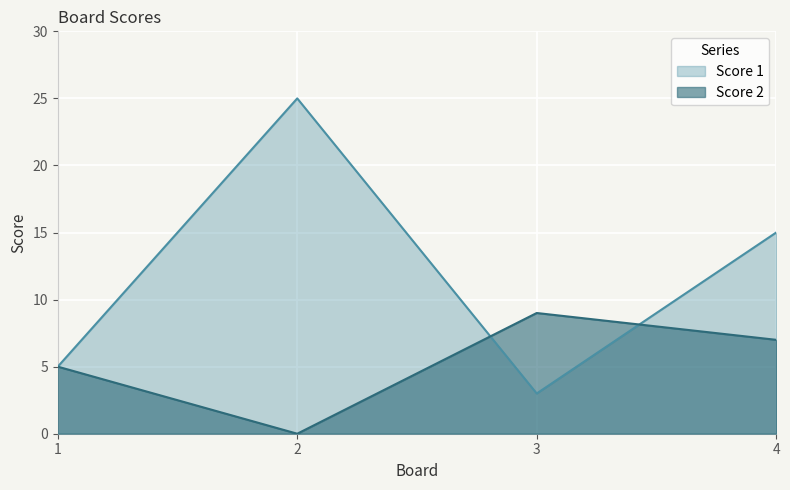

Reading left to right, transcribe all the data shown in this chart.

Score 1: 1=5	2=25	3=3	4=15
Score 2: 1=5	2=0	3=9	4=7